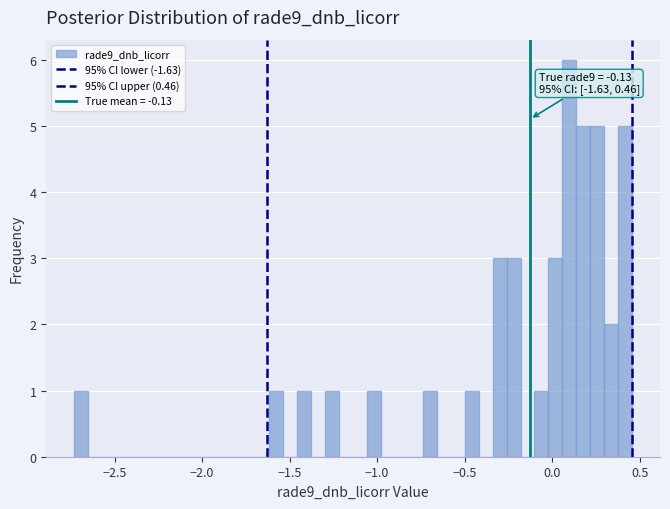

Around what value on the x-axis is the tallest bar? Give the approximate position of its centre, as read against the axis.

0.10